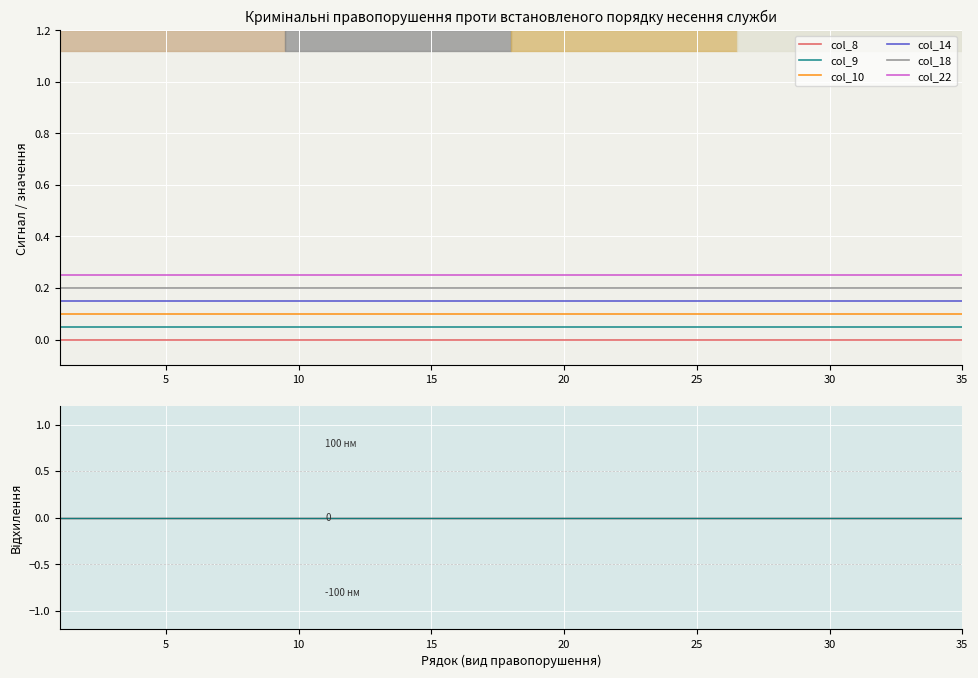

True or false: col_8 has more than 1 points higher than both neighbors.

False